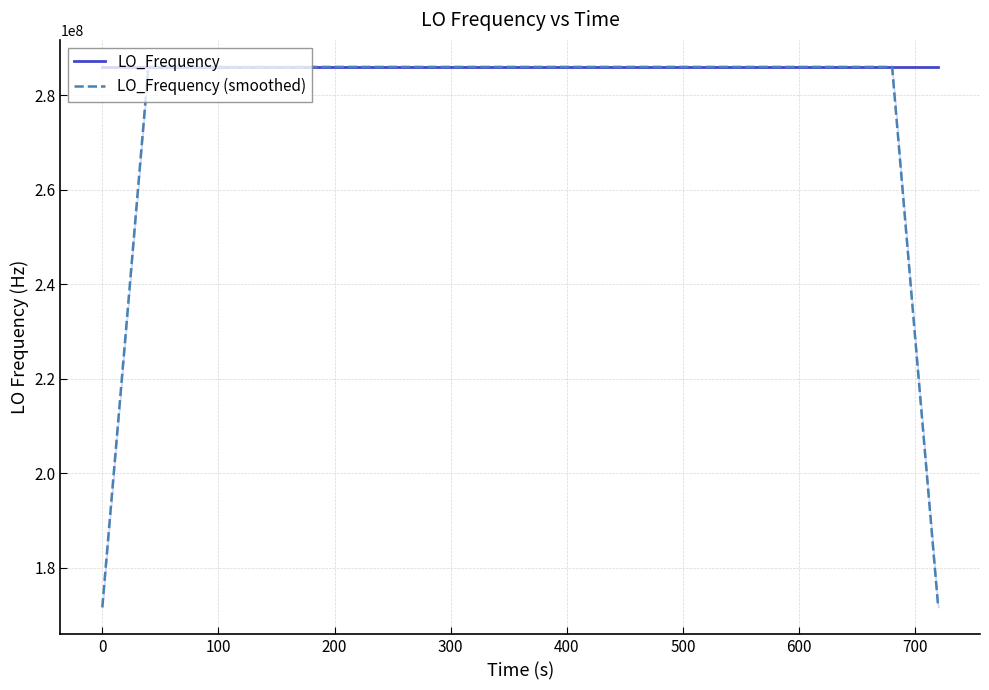

Rank the series by their average value, from lowest to highest.

LO_Frequency (smoothed), LO_Frequency